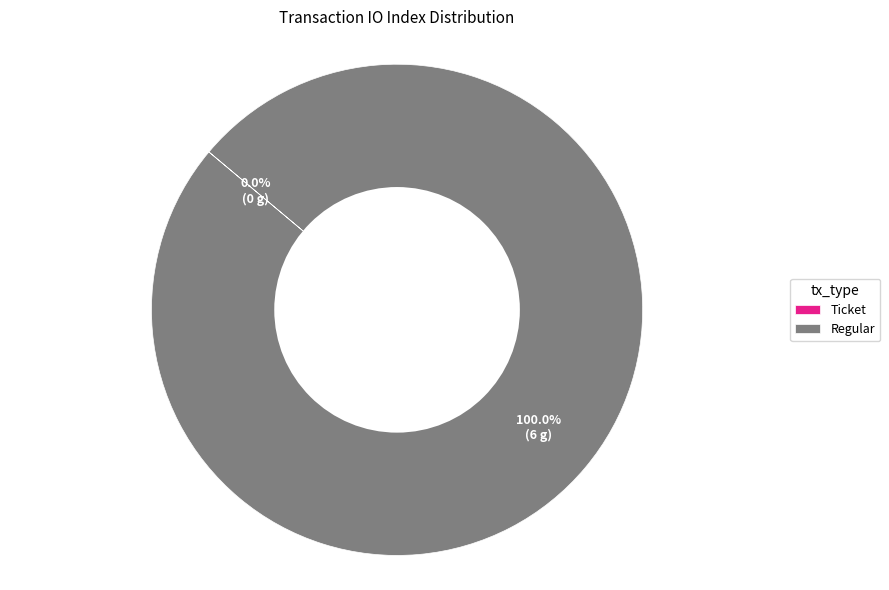

What is the smallest slice in the pie chart?

Ticket